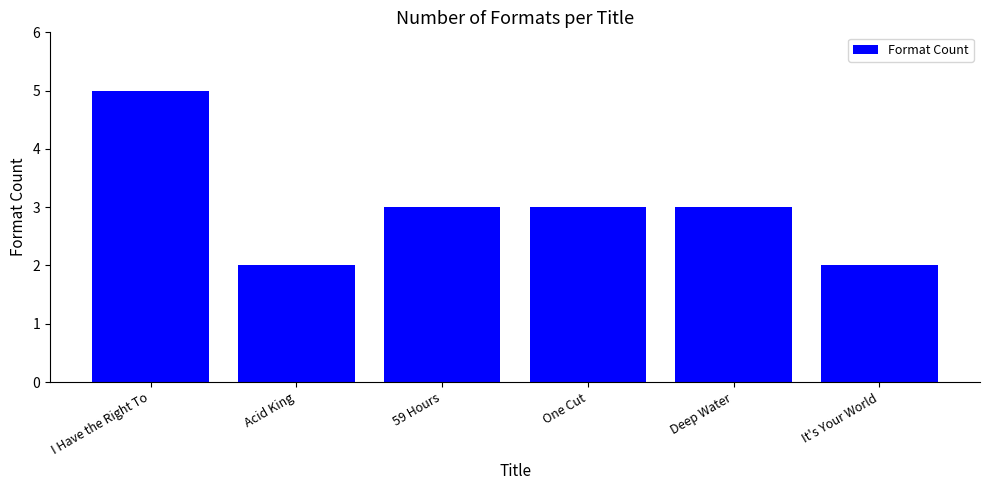

Read the value at I Have the Right To.

5